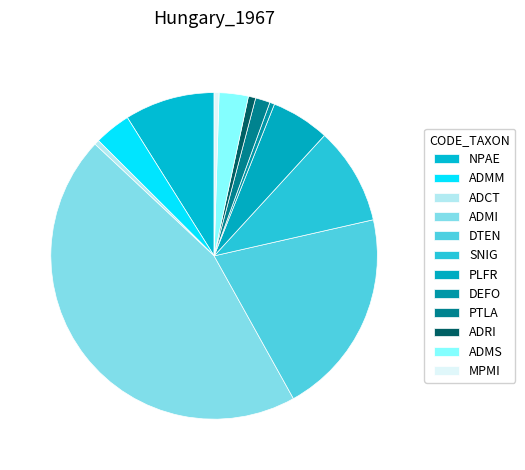

Which slice is the smallest?

ADCT